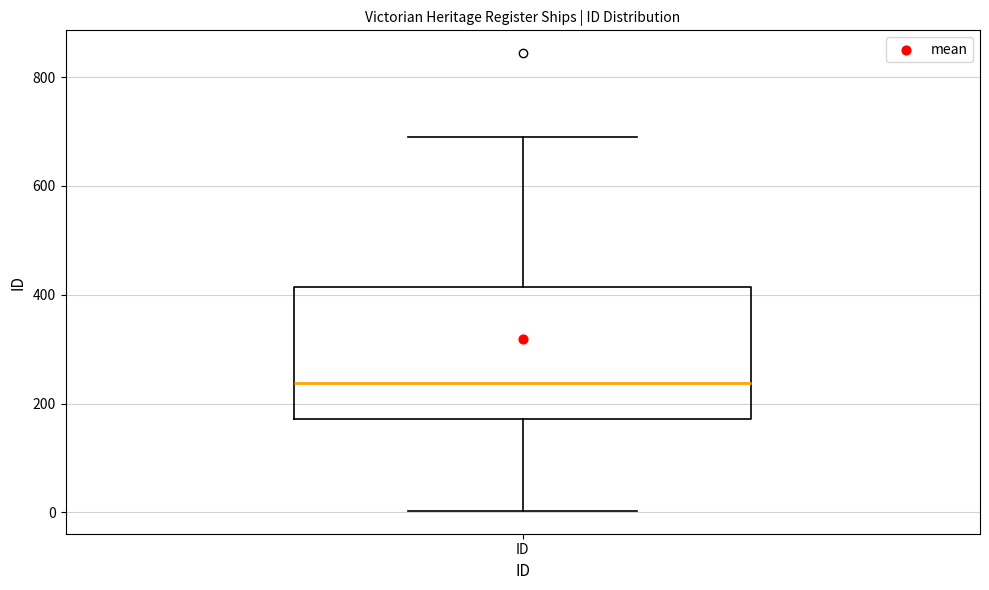

Where does the upper whisker of the box for ID end on the y-axis? The values are not printed on the chart, so give them approximately, as read against the axis.

700